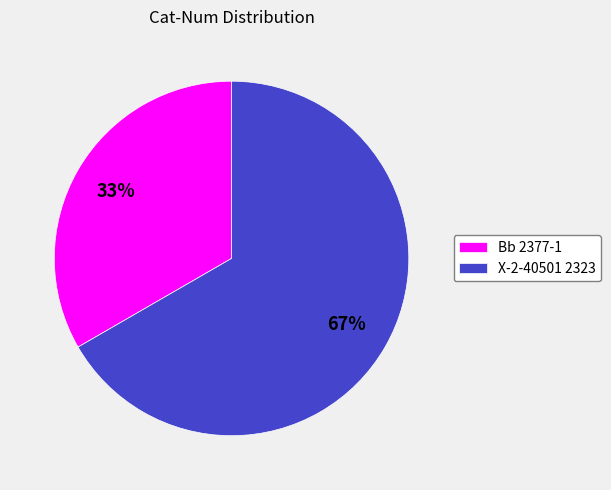

Is the sum of X-2-40501 2323 and Bb 2377-1 greater than half?

Yes